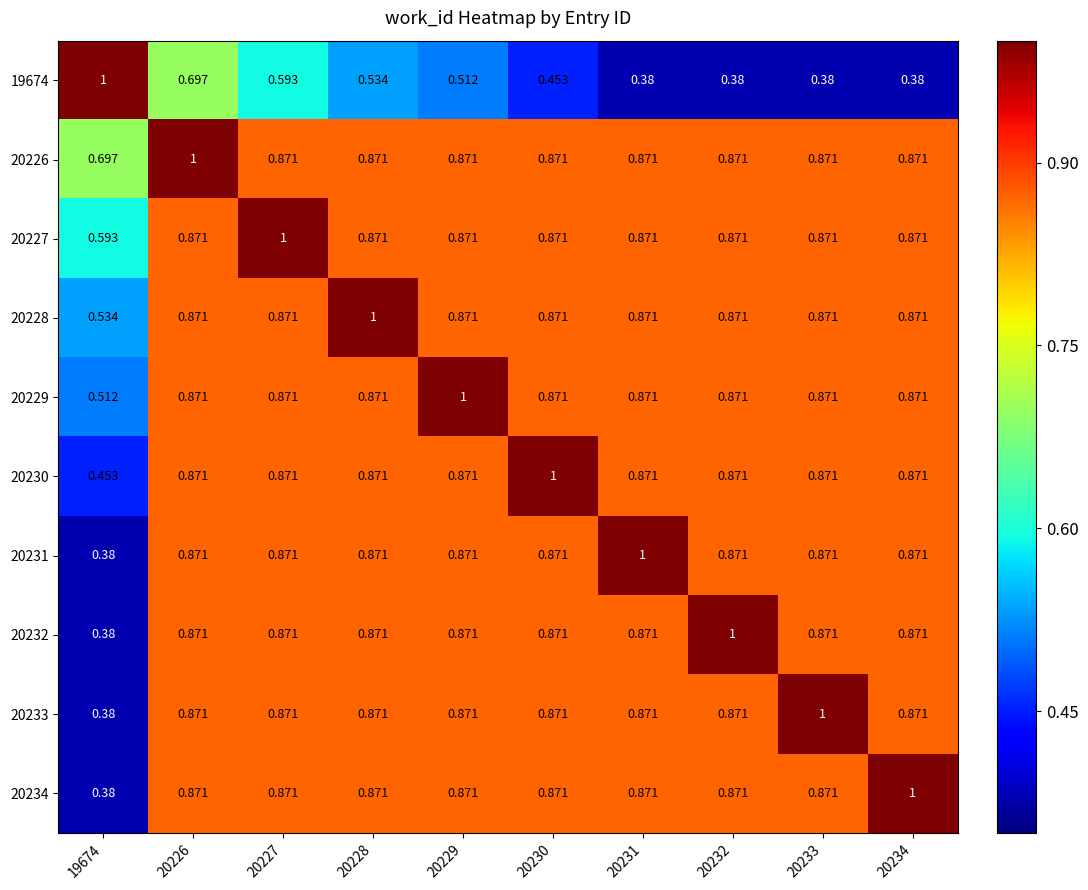

What is the greatest value displayed?

1.0